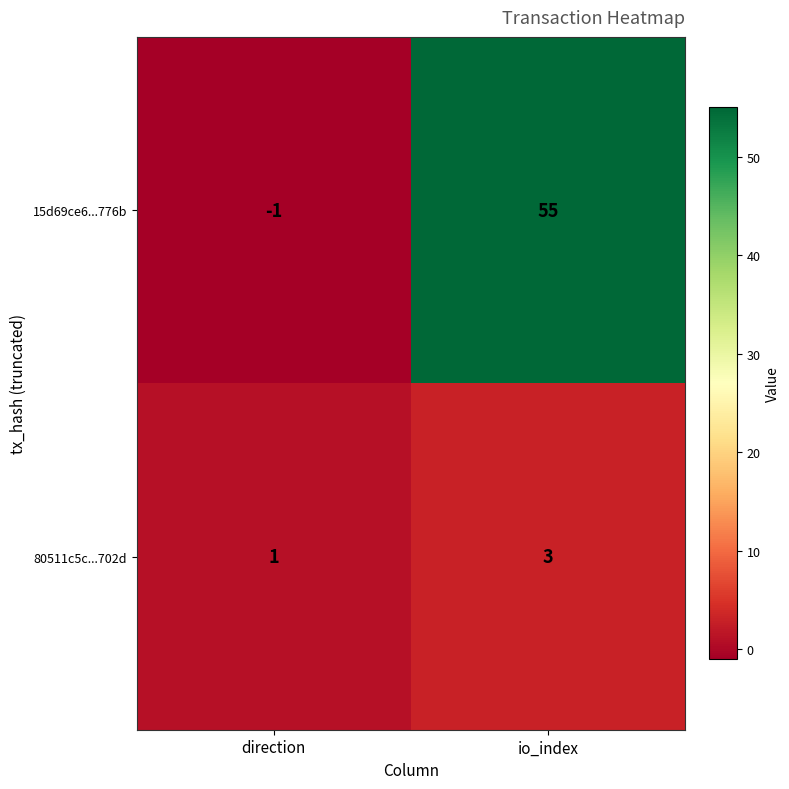

Reading right to left, extract all data points from this chart.

15d69ce6...776b: io_index=55	direction=-1
80511c5c...702d: io_index=3	direction=1